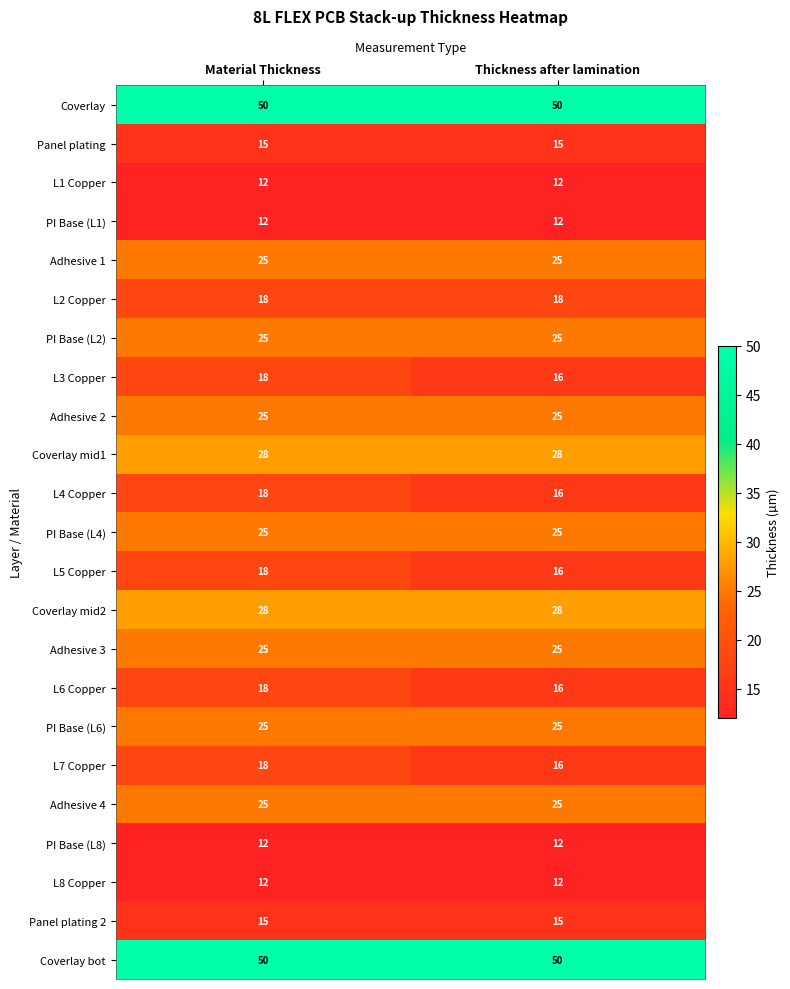

The value of PI Base (L2) at Thickness after lamination is 39. True or false?

False